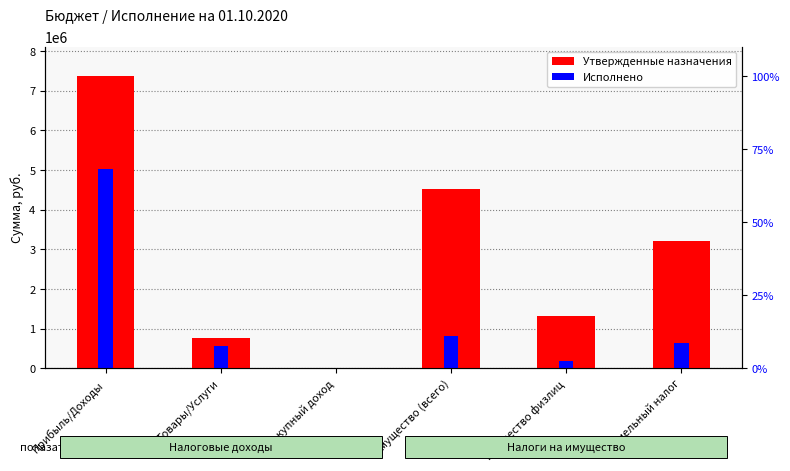

Which series has the widest spread of values?

Утвержденные назначения